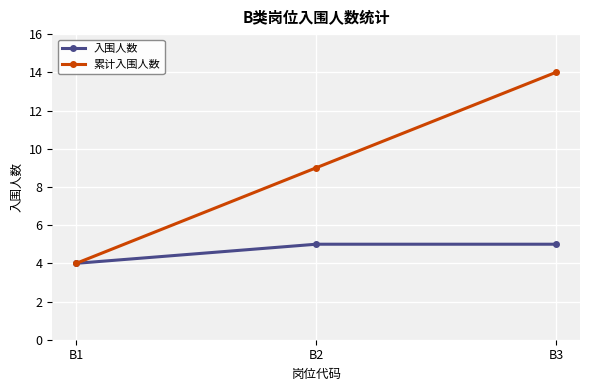

Which category has the lowest value across all series?

B1